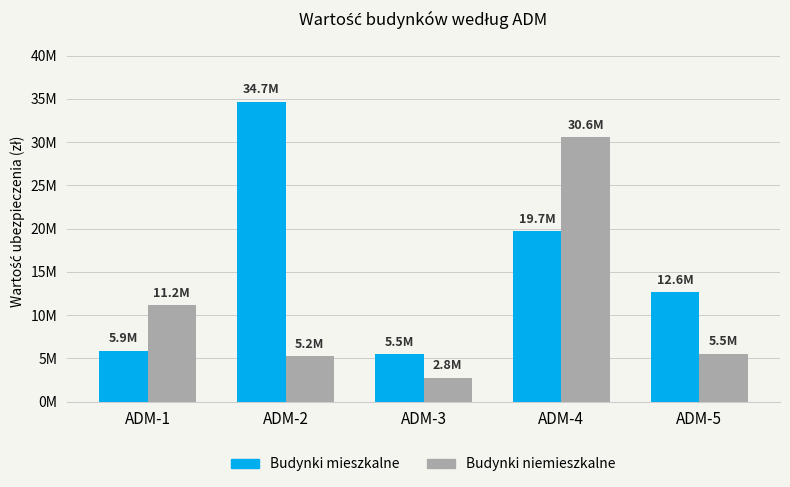

List the series in order of their overall mean, highest first.

Budynki mieszkalne, Budynki niemieszkalne